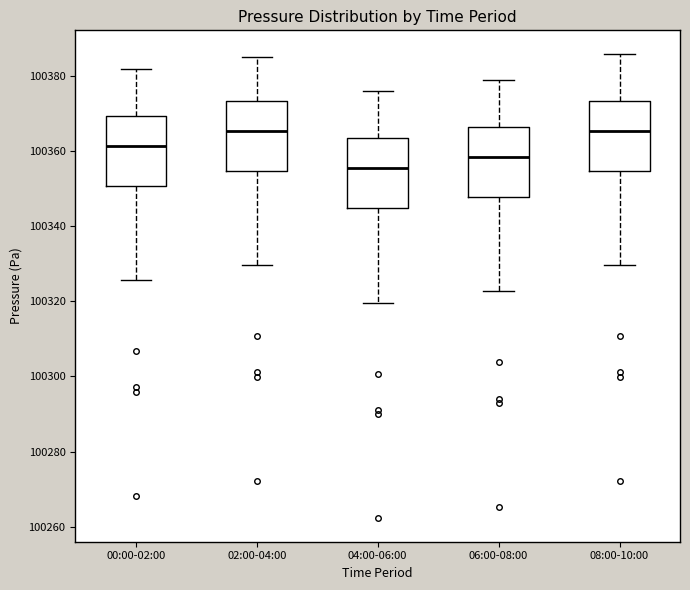

Reading left to right, read every box against the y-axis: the position of its median line, the range the box covers, and the ends of its whiskers. The values are not printed on the chart, so give them approximately, as read against the axis.

00:00-02:00: median 100362, box 100350 to 100370, whiskers 100326 to 100382
02:00-04:00: median 100366, box 100354 to 100374, whiskers 100330 to 100386
04:00-06:00: median 100356, box 100344 to 100364, whiskers 100320 to 100376
06:00-08:00: median 100358, box 100348 to 100366, whiskers 100322 to 100380
08:00-10:00: median 100366, box 100354 to 100374, whiskers 100330 to 100386